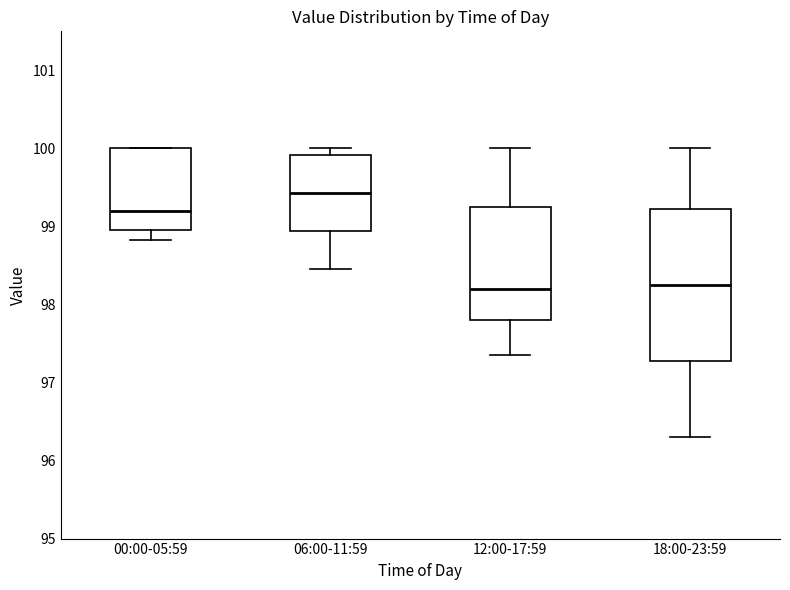

Reading left to right, transcribe this box plot: for each box, give where its median line is, the range the box spans, and where its two whiskers end, as read against the y-axis. The values are not printed on the chart, so give them approximately, as read against the axis.

00:00-05:59: median 99.2, box 99.0 to 100.0, whiskers 98.8 to 100.0
06:00-11:59: median 99.4, box 98.9 to 99.9, whiskers 98.5 to 100.0
12:00-17:59: median 98.2, box 97.8 to 99.3, whiskers 97.4 to 100.0
18:00-23:59: median 98.3, box 97.3 to 99.2, whiskers 96.3 to 100.0